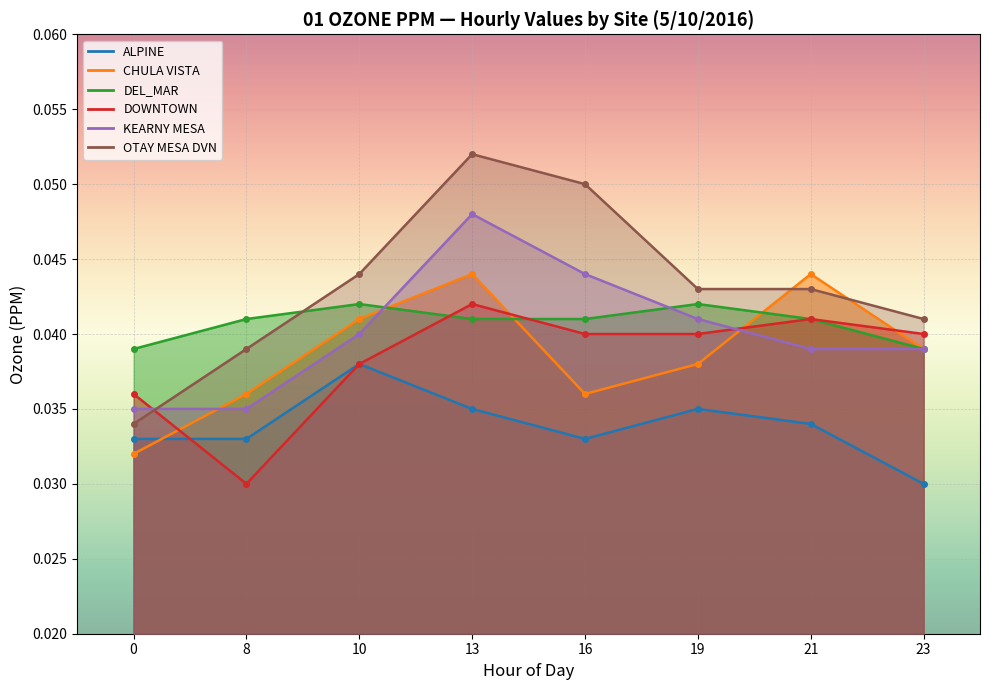

List the series in order of their peak value, highest first.

OTAY MESA DVN, KEARNY MESA, CHULA VISTA, DEL_MAR, DOWNTOWN, ALPINE